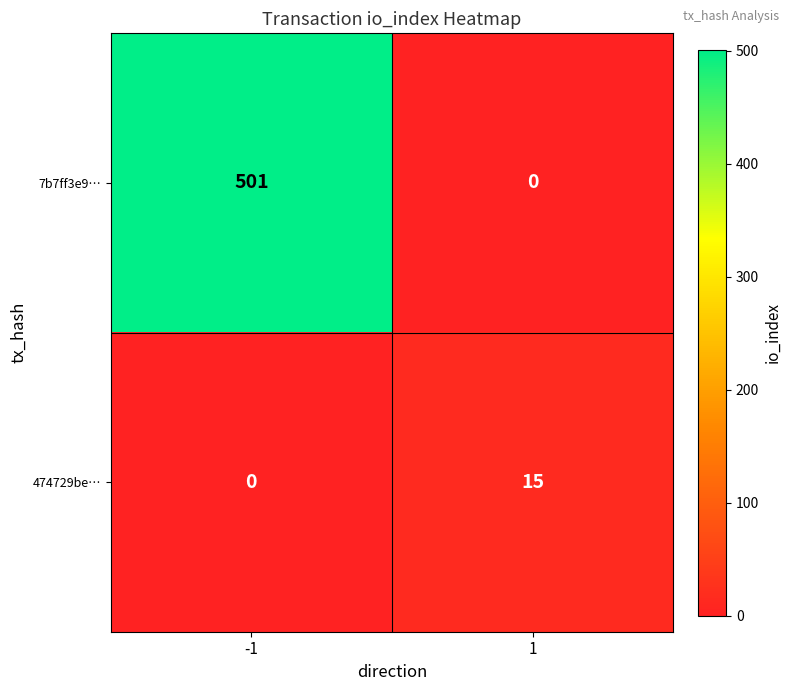

At which category is the sum across all series the highest?

-1